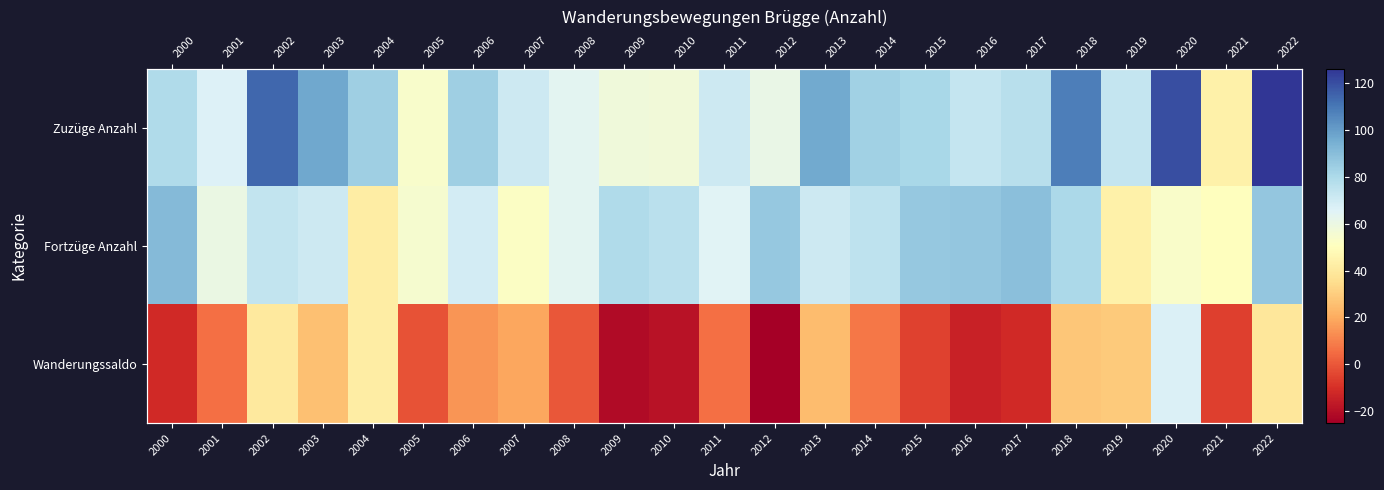

Rank the series at 2001 from lowest to highest value.

Wanderungssaldo, Fortzüge Anzahl, Zuzüge Anzahl